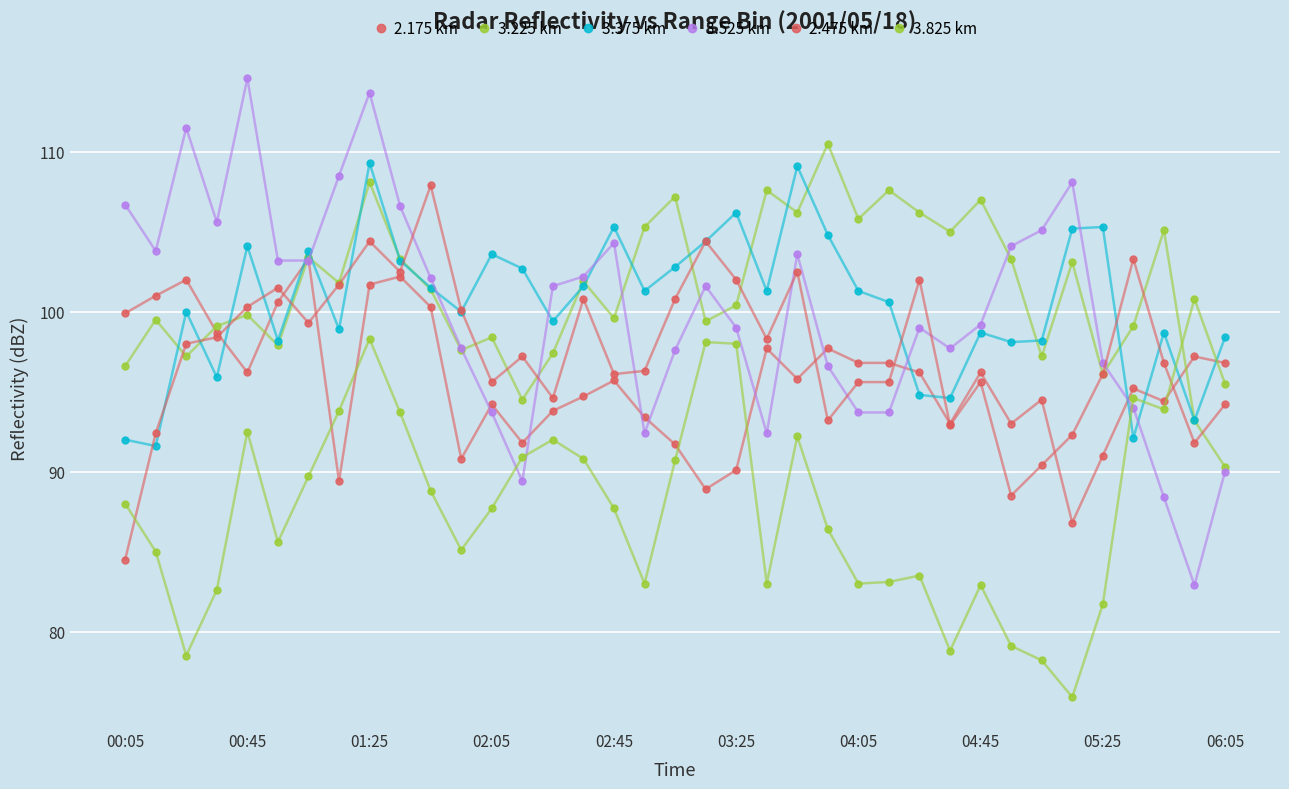

Where do 3.525 km and 3.825 km first cross each other?

12 and 13